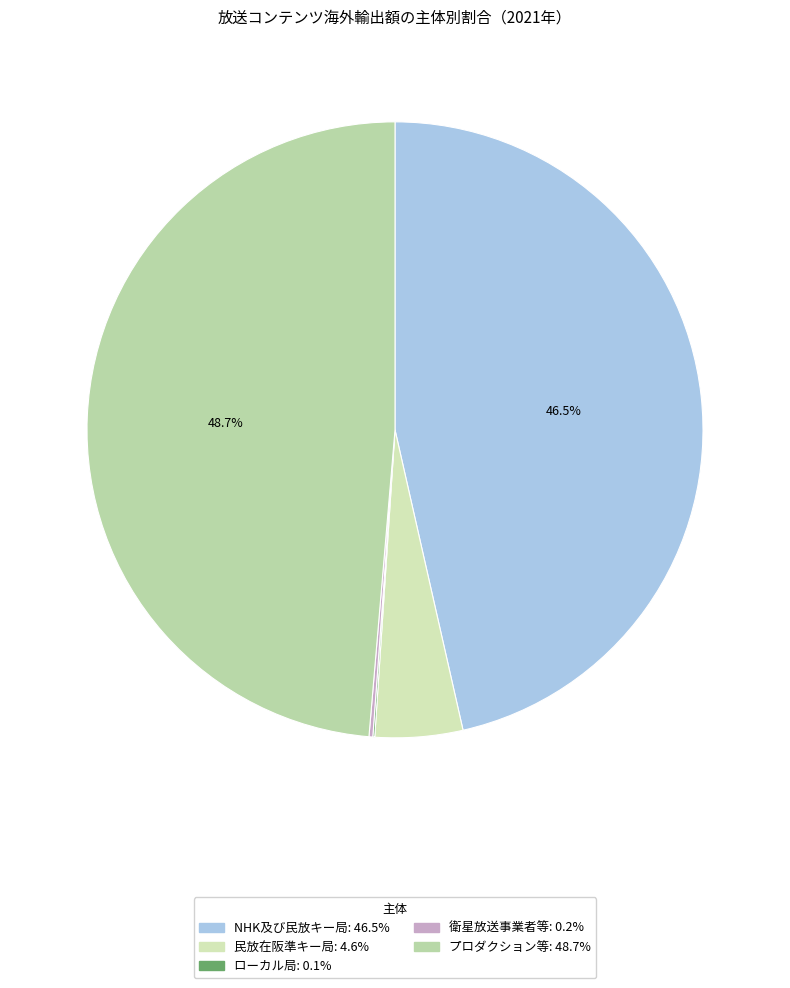

Rank the categories by value from lowest to highest.

ローカル局, 衛星放送事業者等, 民放在阪準キー局, NHK及び民放キー局, プロダクション等